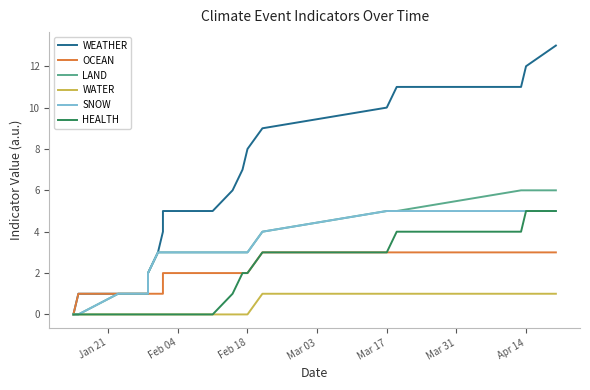

What is the label of the 4th point from the left?

Mar 03